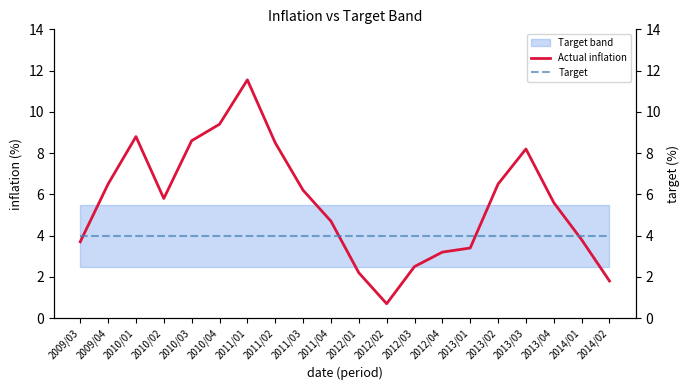

Is it true that Target equals 4.0 at 2011/04?

True